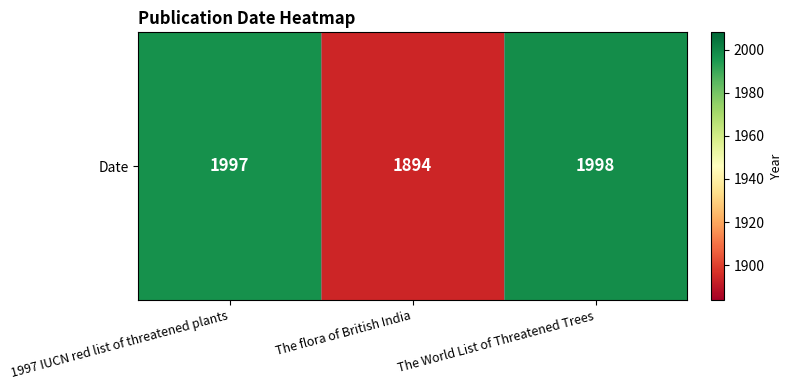

What is the change in value from 1997 IUCN red list of threatened plants to The flora of British India?

-103